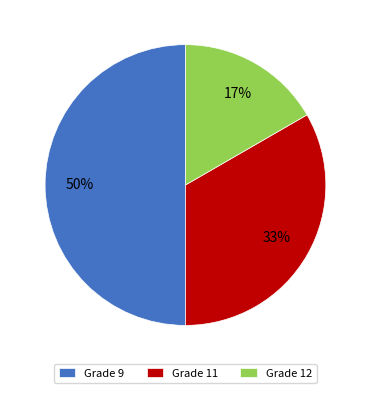

Is the sum of Grade 12 and Grade 9 greater than half?

Yes